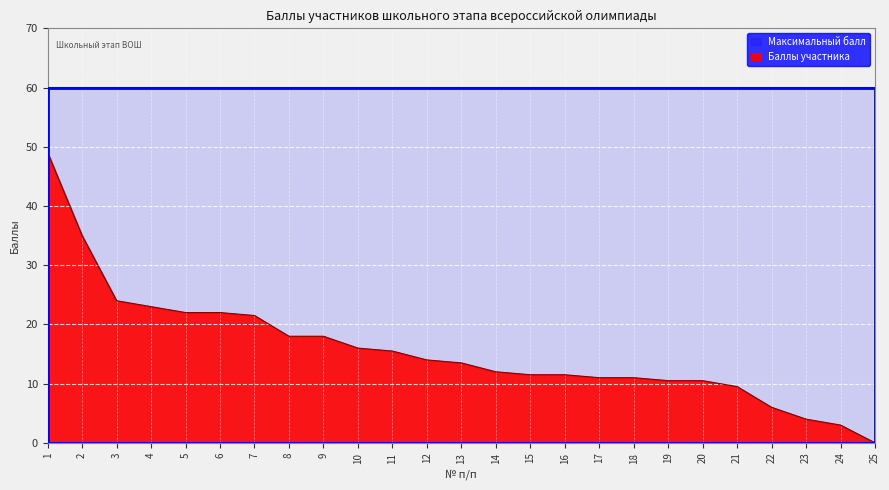

The value at 5 is 29.1. True or false?

False